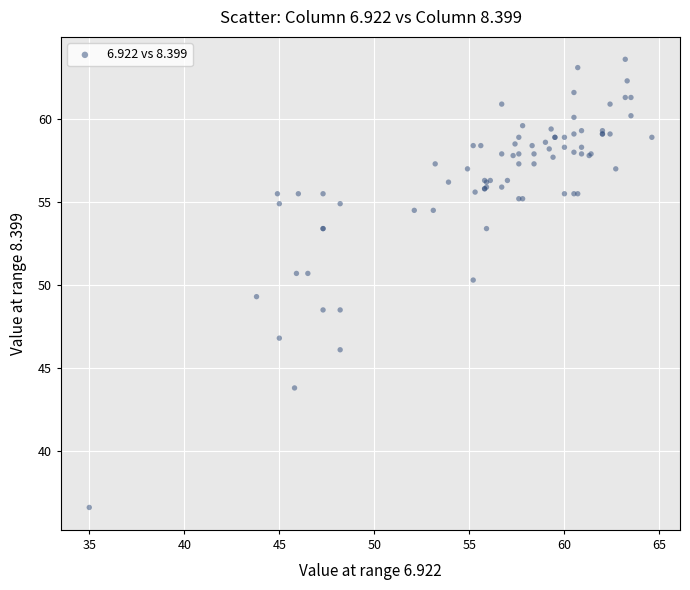

What Y value in the scatter plot is closest to 50?

50.3